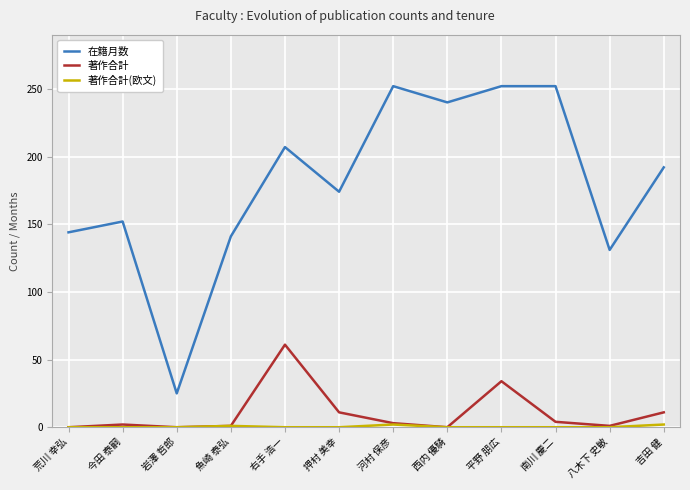

The 在籍月数 series shows 171 at 平野 朋広. True or false?

False